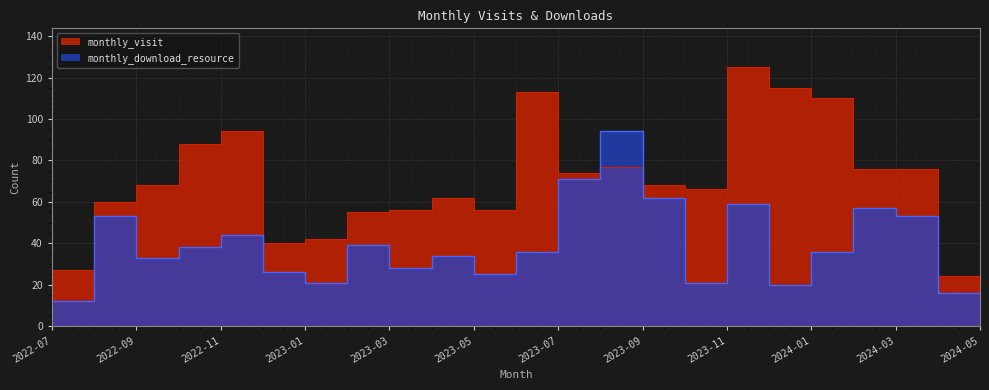

Is it true that monthly_download_resource equals 16 at 2023-06?

False